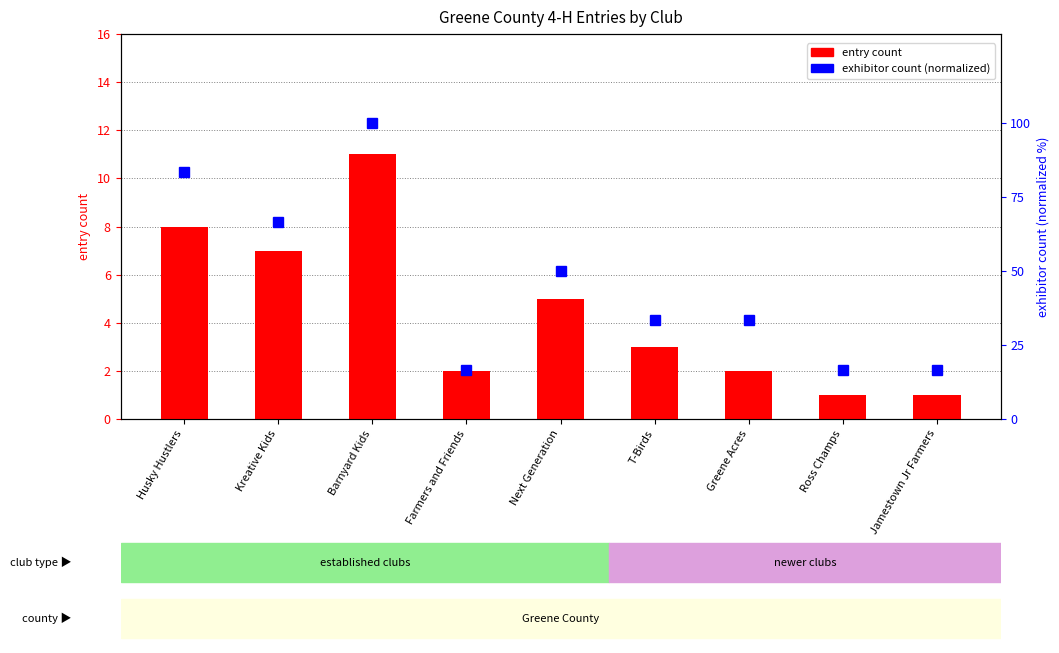

What position from the right is Barnyard Kids?

7